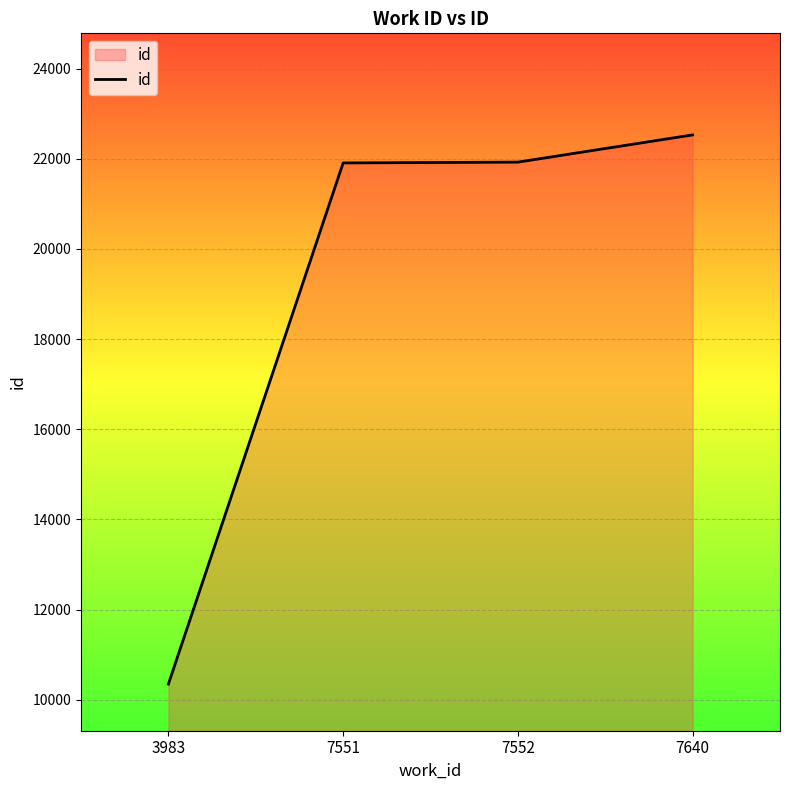

What is the change in value from 3983 to 7640?

+12182